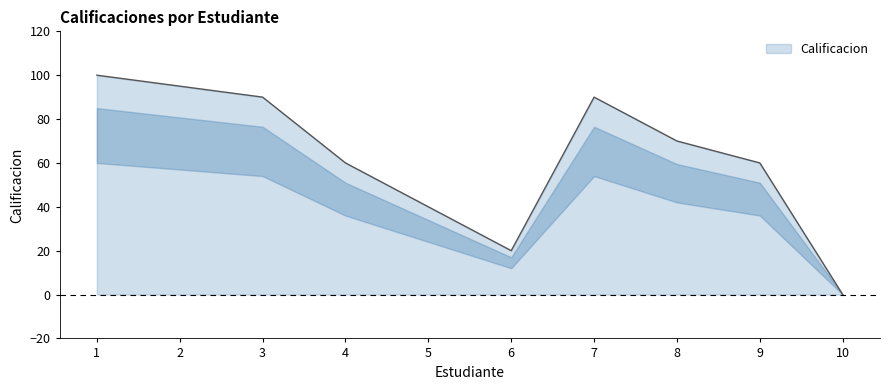

At which category does the data reach its first local peak?

7